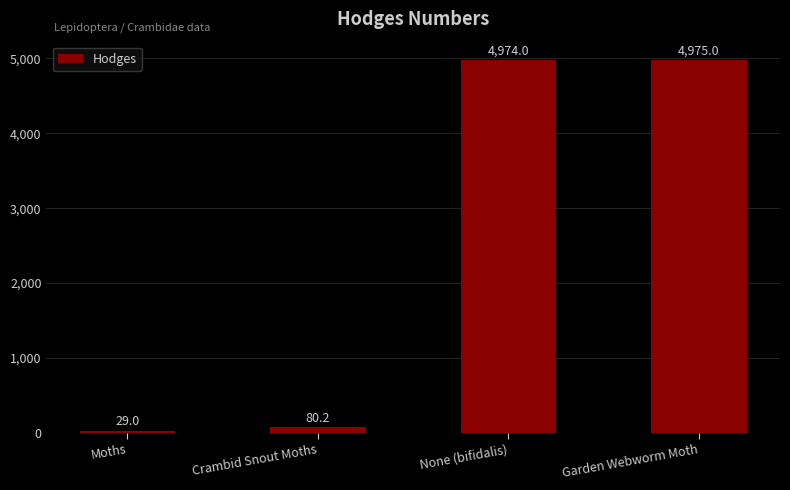

What is the label of the 1st bar from the right?

Garden Webworm Moth